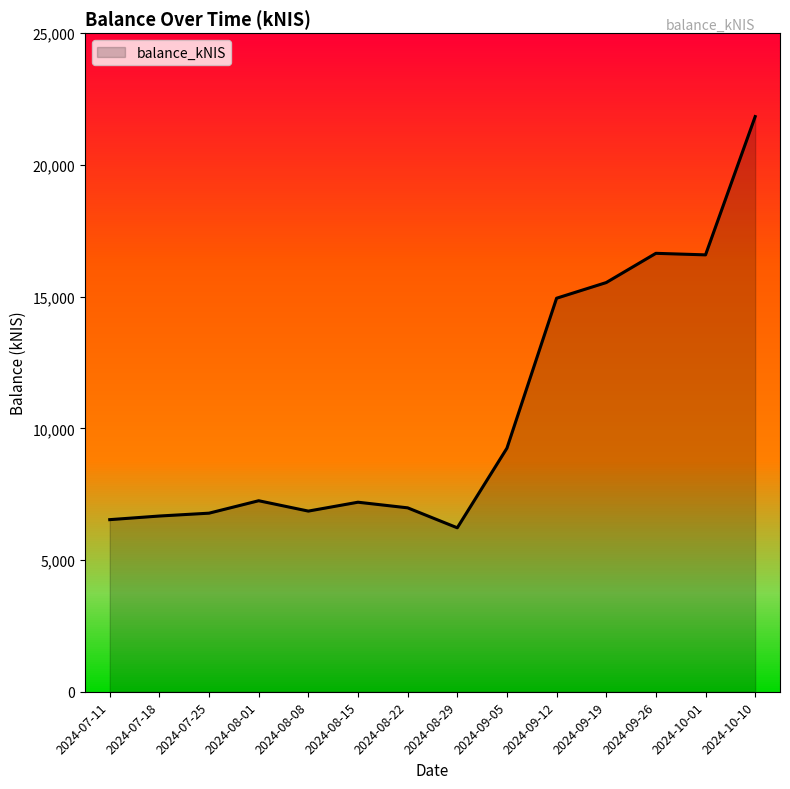

Is it true that the value at 2024-08-01 is 3610.6?

False